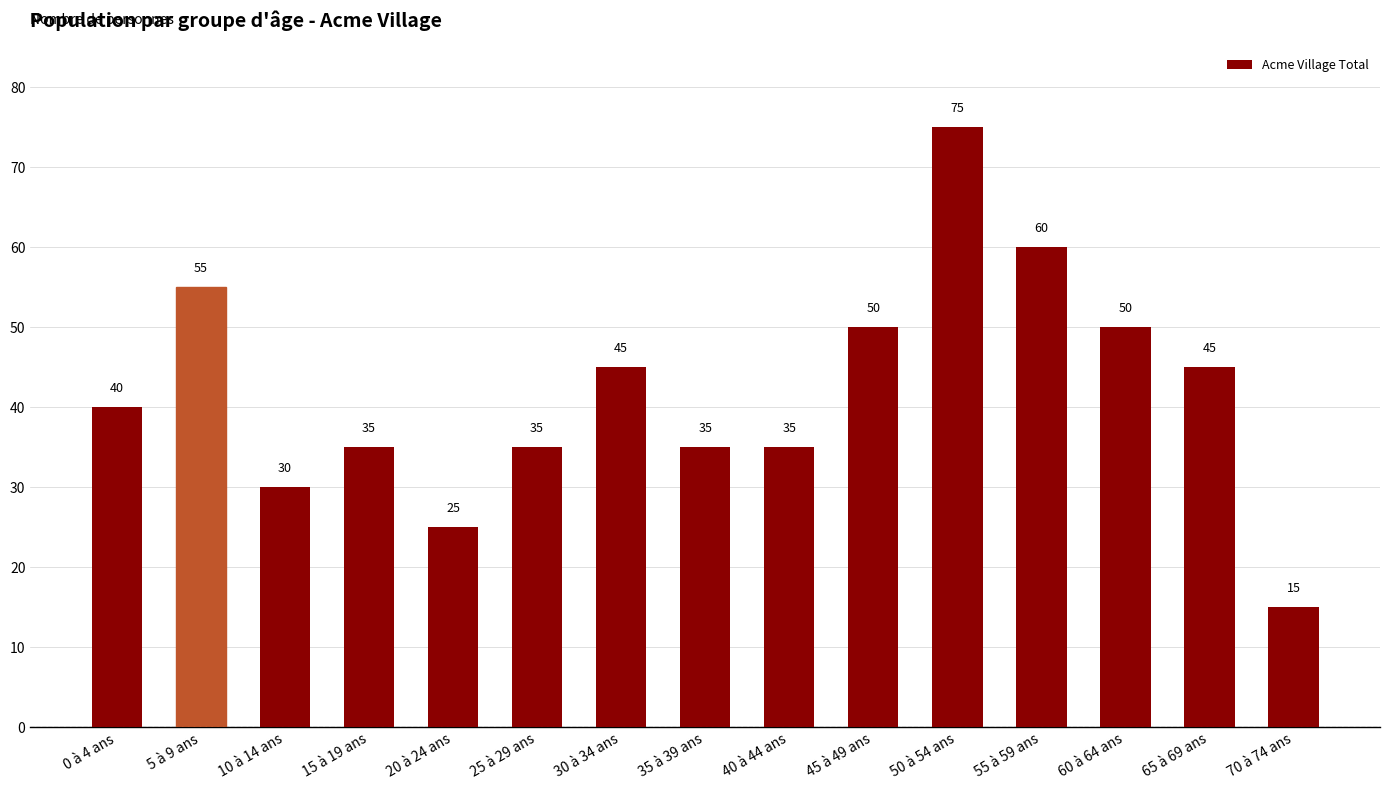

What value does the data have at 10 à 14 ans?

30